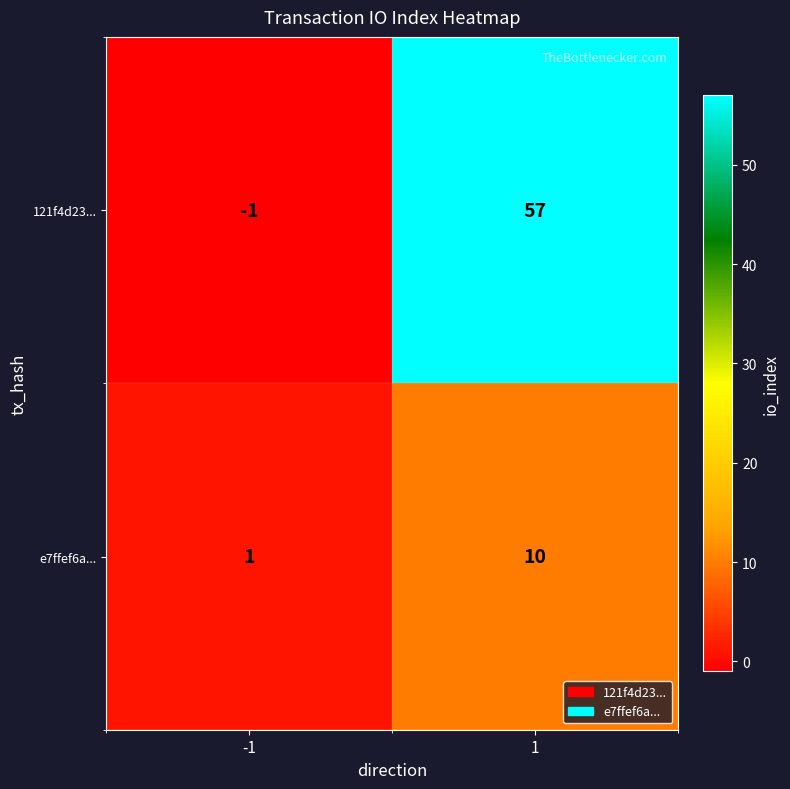

Reading right to left, list all the values displayed in this chart.

121f4d23...: 1=57	-1=-1
e7ffef6a...: 1=10	-1=1